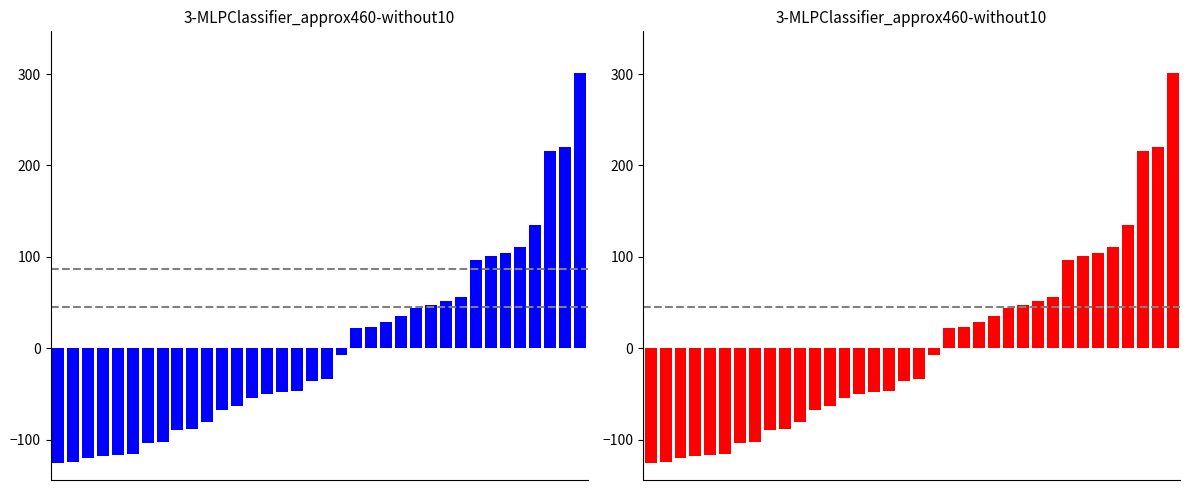

Which label corresponds to the largest value in the chart?

35